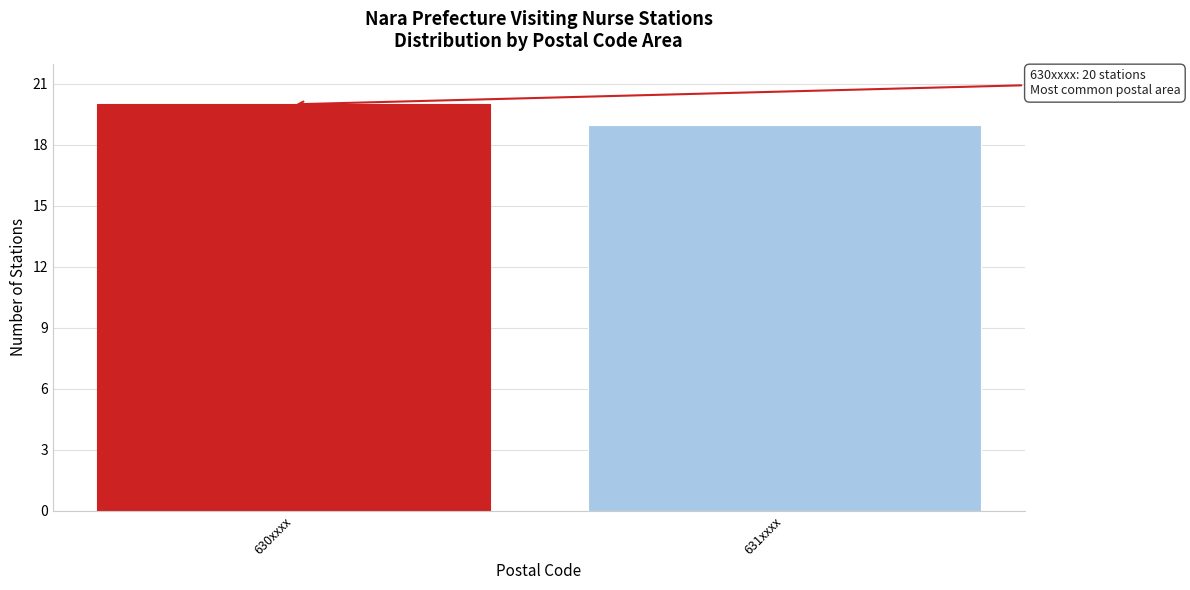

Reading left to right, transcribe all the data shown in this chart.

630xxxx=20	631xxxx=19